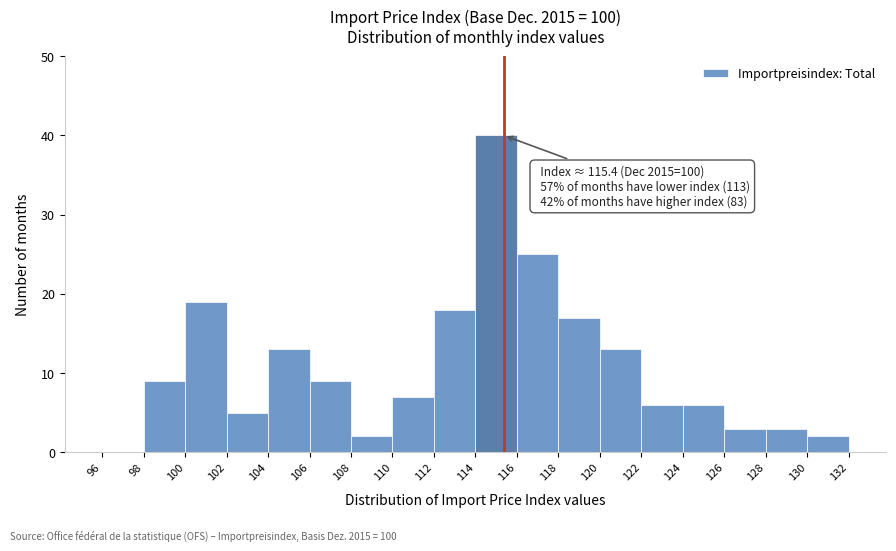

Over which range of the x-axis is the bar tallest?

114 to 116